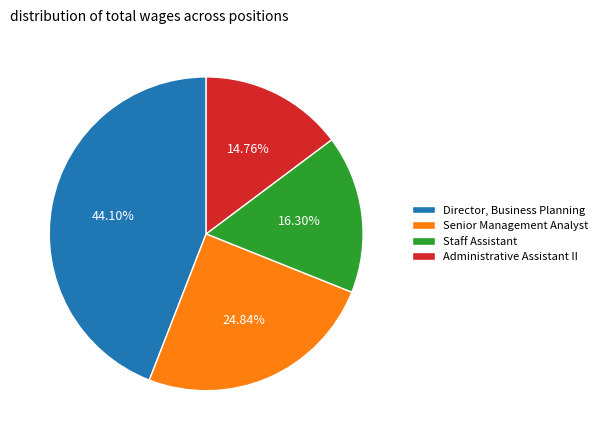

To the nearest percent, what is the combined percentage of Senior Management Analyst and Administrative Assistant II?

40%